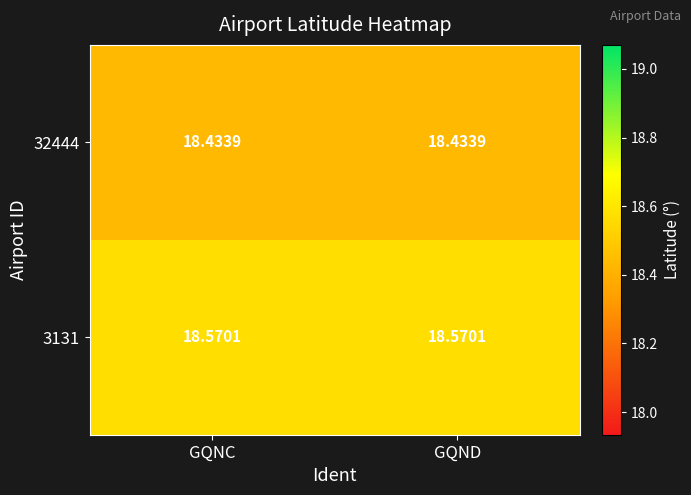

Is the value of 3131 at GQND greater than the value of 32444 at GQND?

Yes